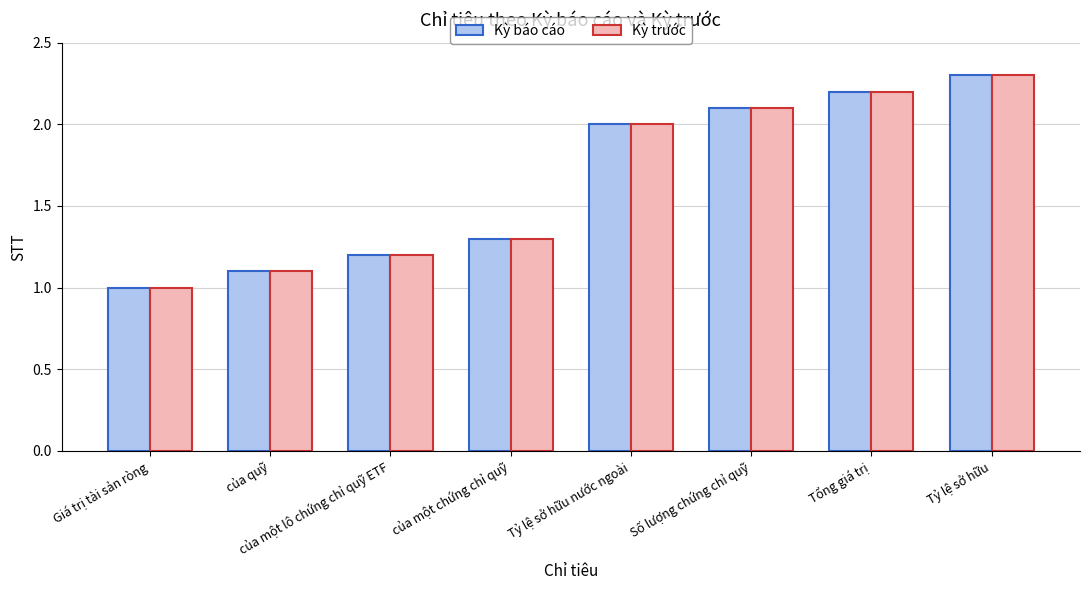

How many data points in Kỳ trước are less than 2?

4